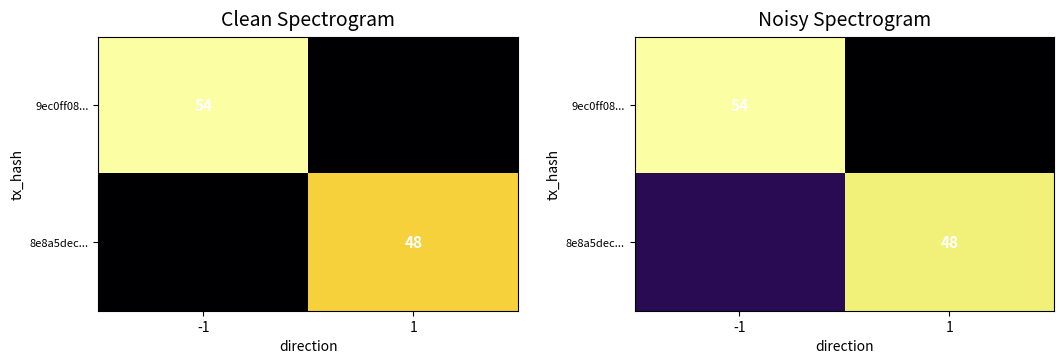

At which category is the sum across all series the highest?

-1